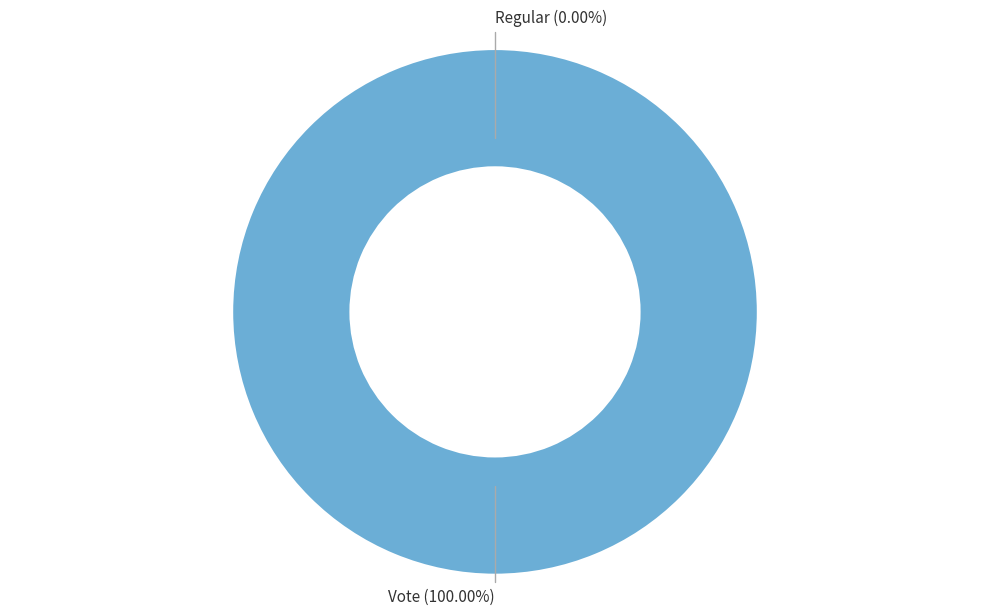

Which category accounts for the majority?

Vote